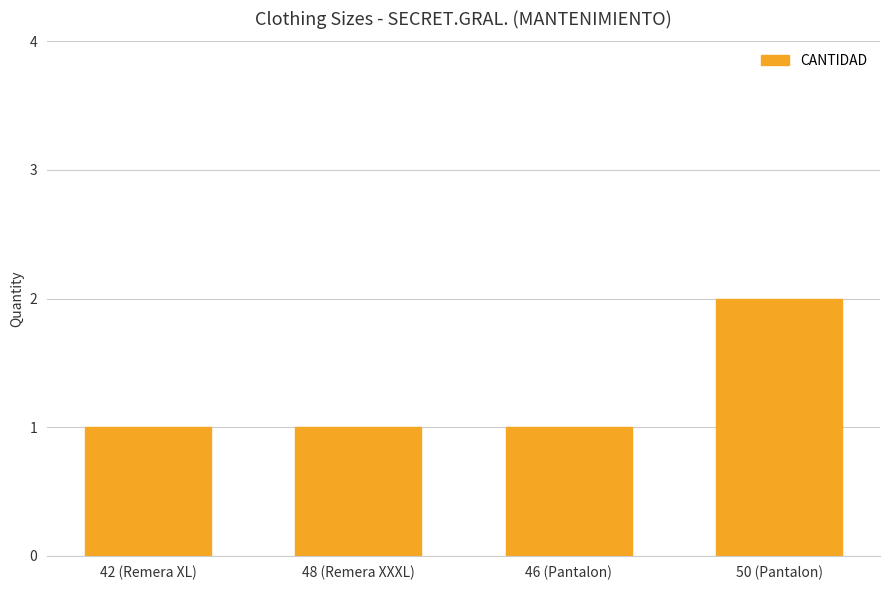

What is the sum of the values at 42 (Remera XL) and 48 (Remera XXXL)?

2